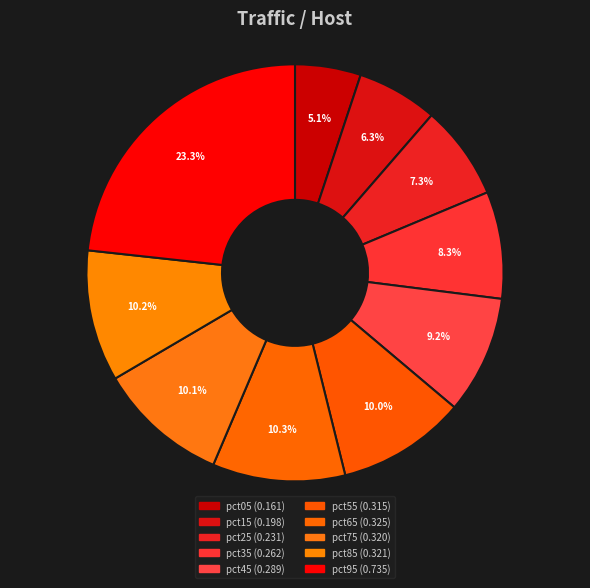

Count the number of slices in the pie.

10